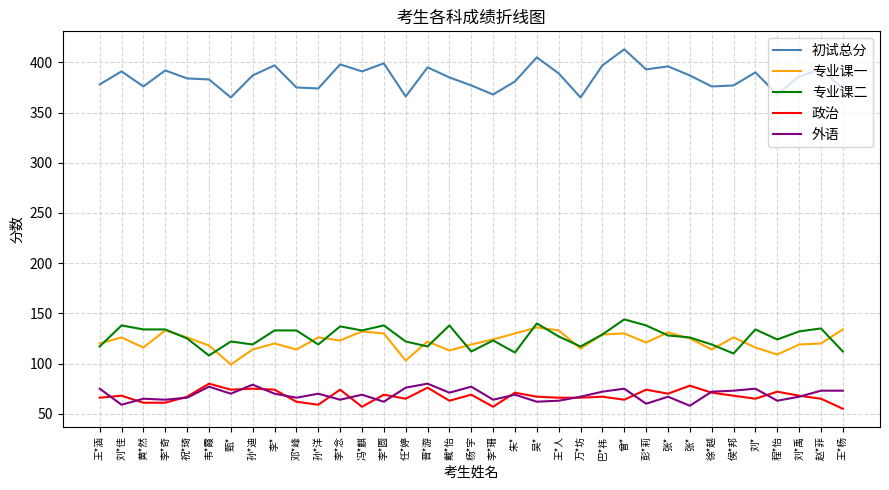

Between 孙*洋 and 彭*莉, which series saw the biggest shift?

初试总分